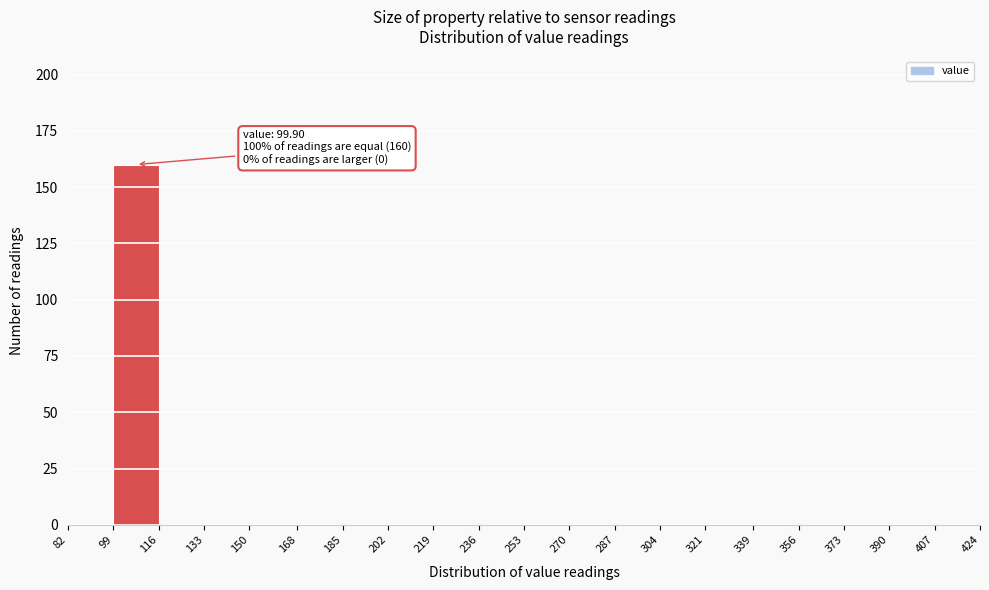

Which range on the x-axis has the tallest bar?

99 to 116